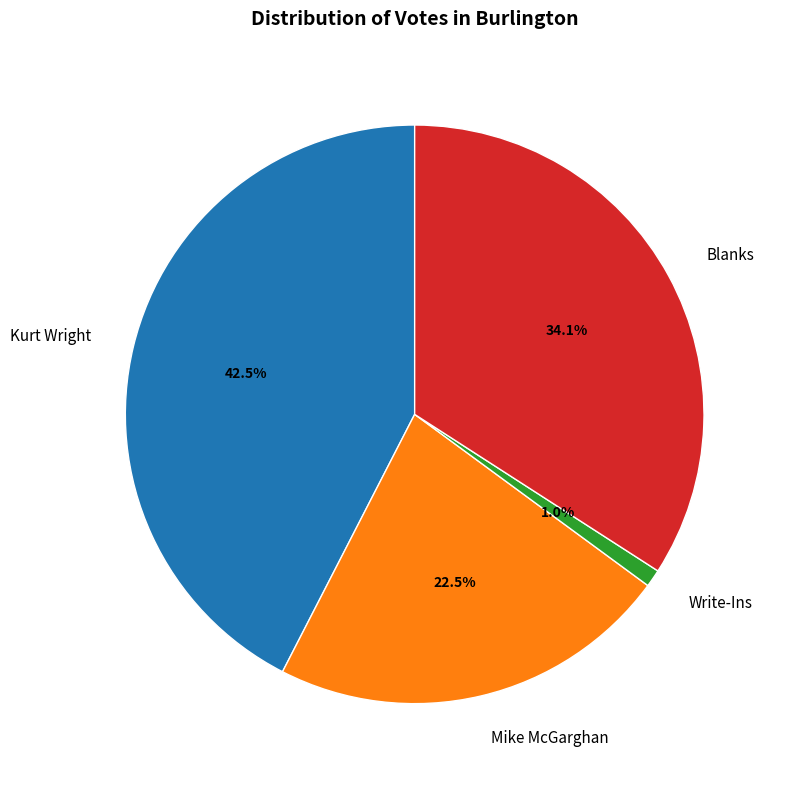

Rank the categories by value from highest to lowest.

Kurt Wright, Blanks, Mike McGarghan, Write-Ins